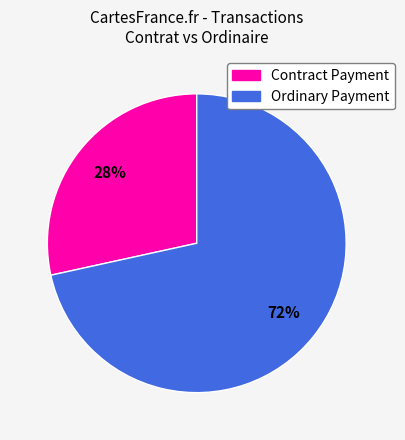

Rank the categories by value from highest to lowest.

Ordinary Payment, Contract Payment